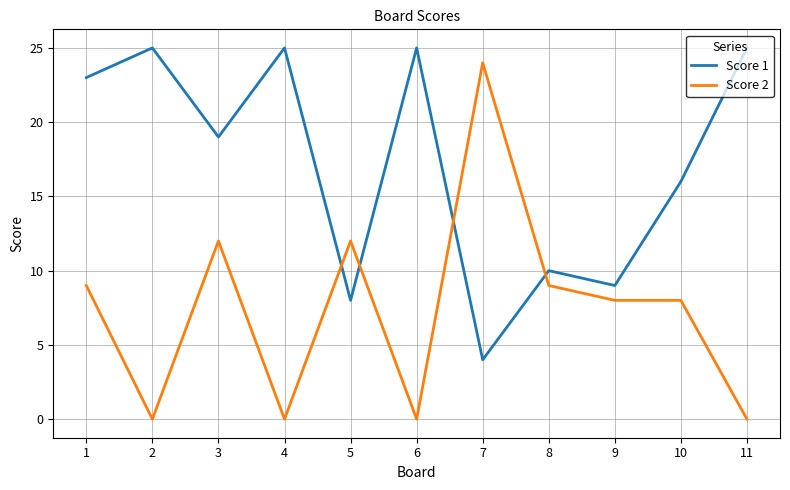

Where is Score 1 nearest to the value 14?

10